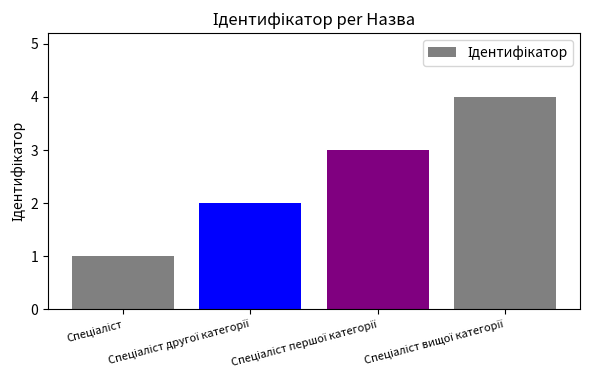

What is the maximum value shown in the chart?

4